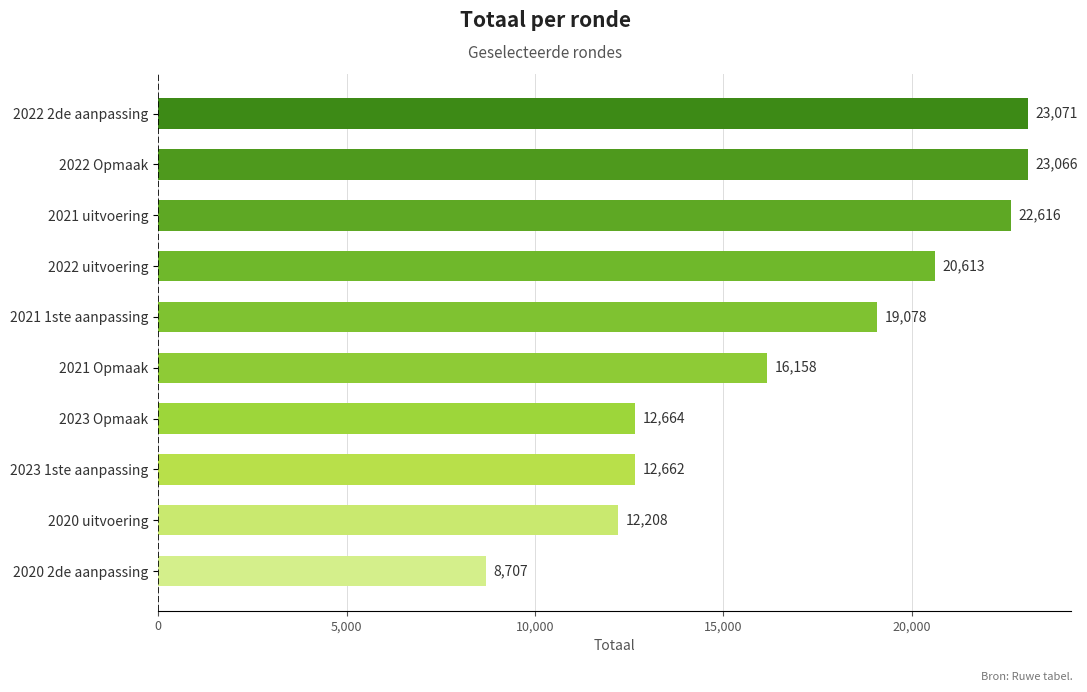

Where is the data nearest to the value 15889?

2021 Opmaak